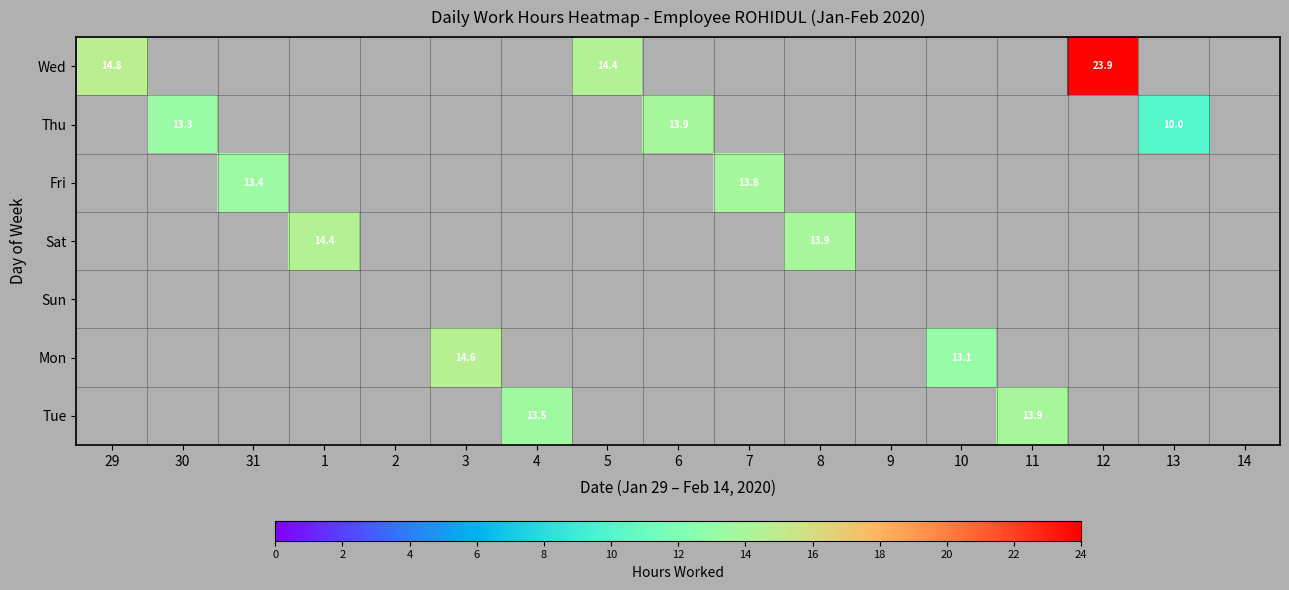

How many positive values does the Mon series have?

2